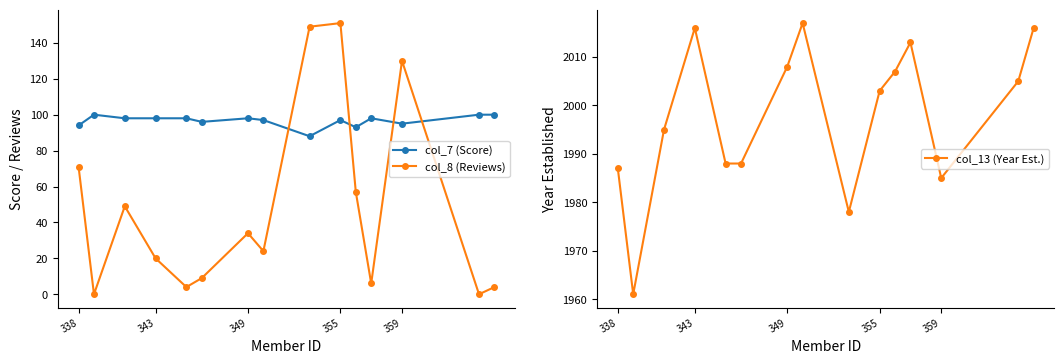

True or false: col_13 (Year Est.) and col_8 (Reviews) cross at least once.

False